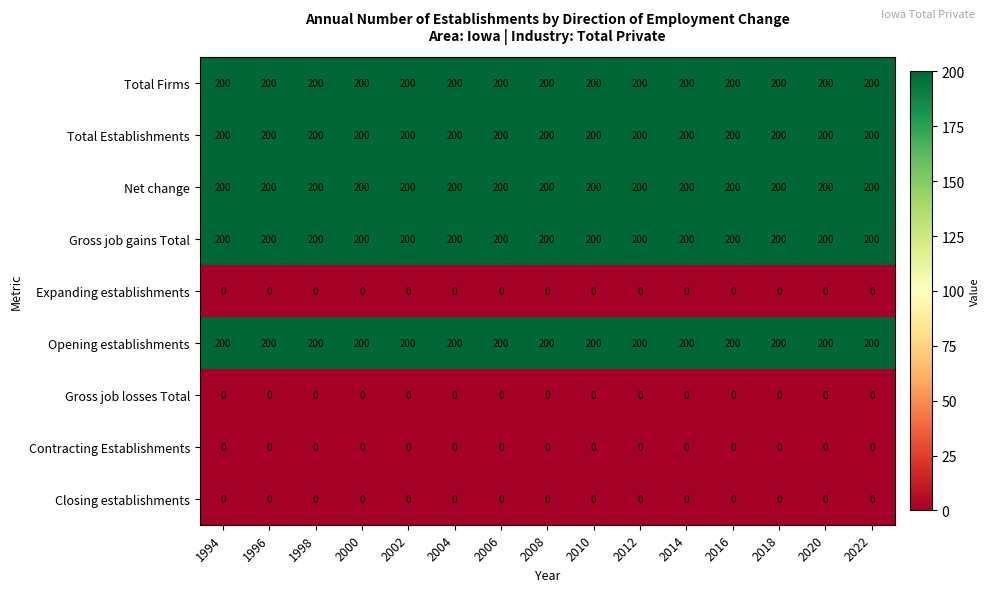

What is the maximum value shown in the chart?

200